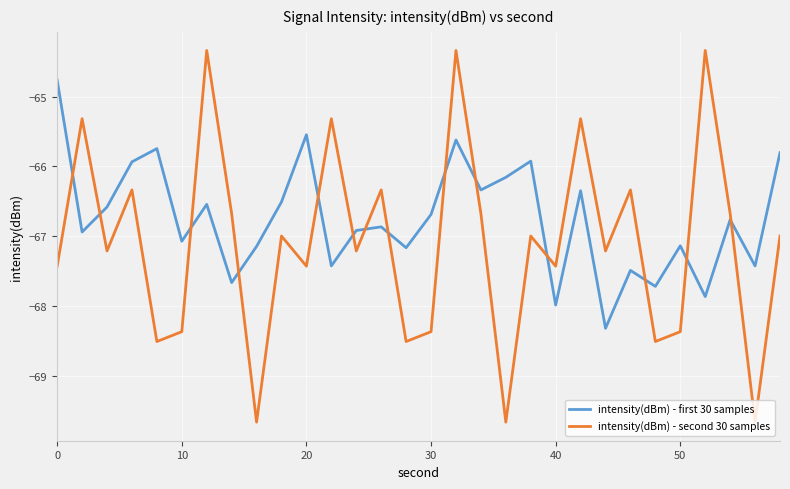

How many interior local valleys does the intensity(dBm) - first 30 samples series have?

11